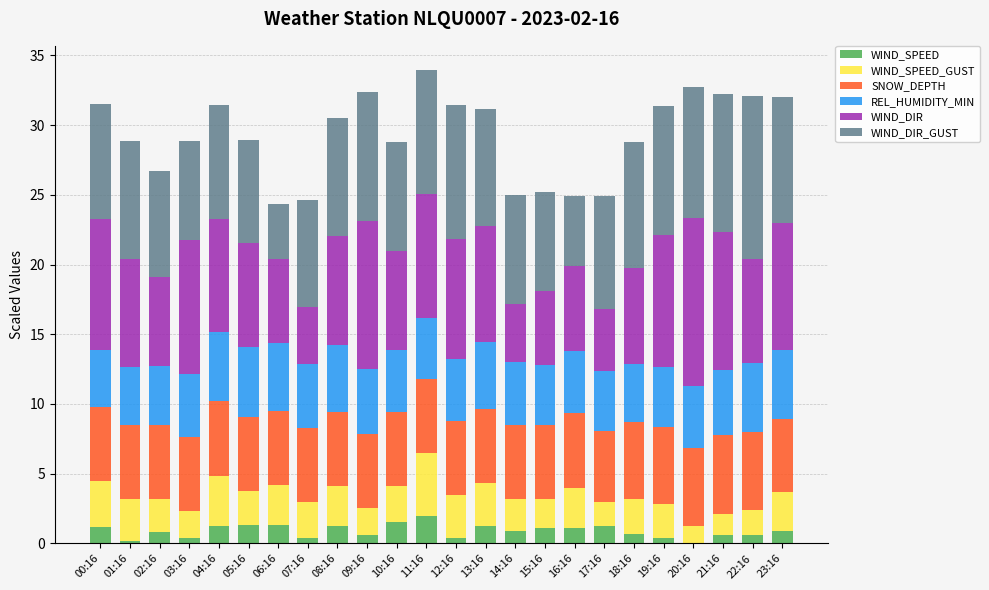

The WIND_SPEED series shows 0.4 at 07:16. True or false?

True